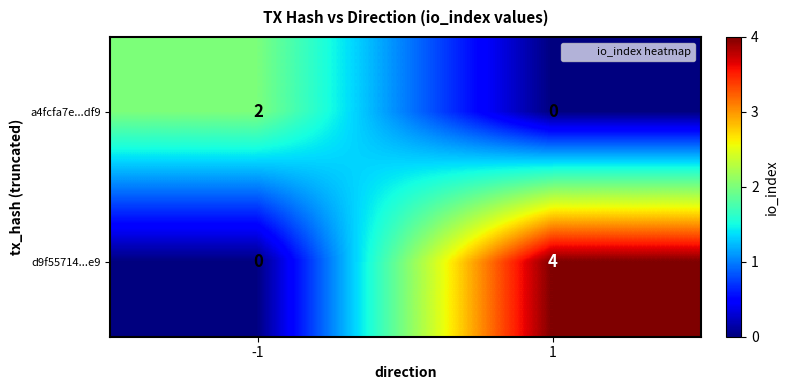

What is the approximate value of d9f55714...e9 at 1?

4